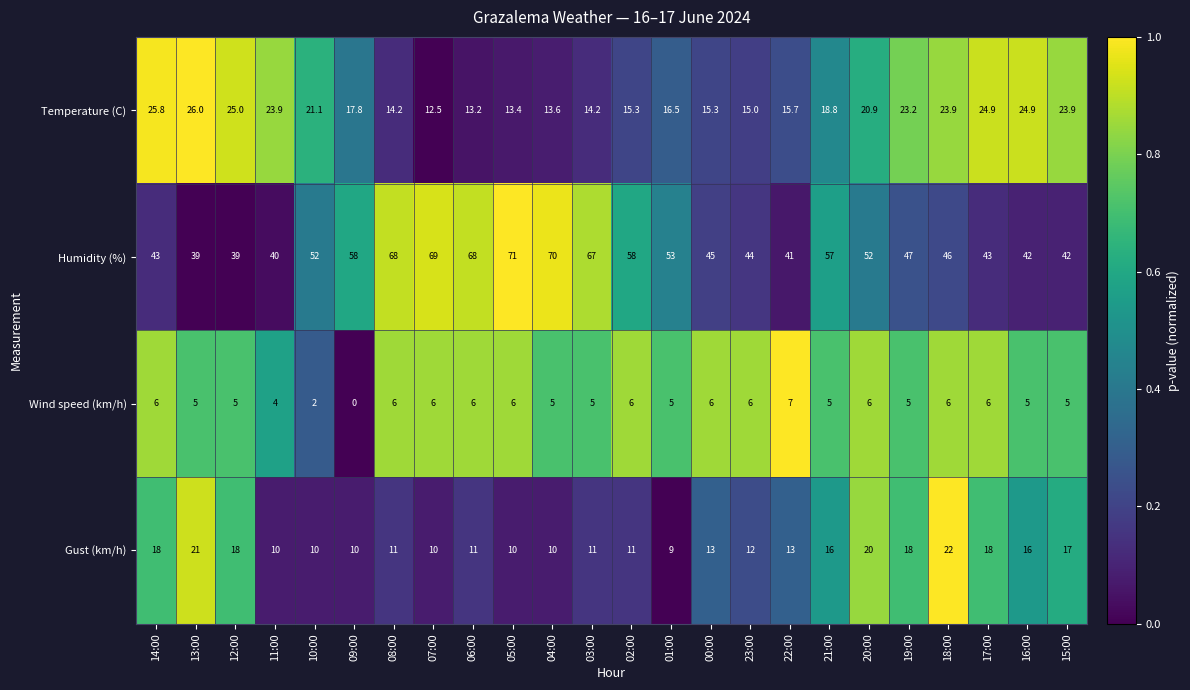

At which category does the chart reach its peak across all series?

05:00